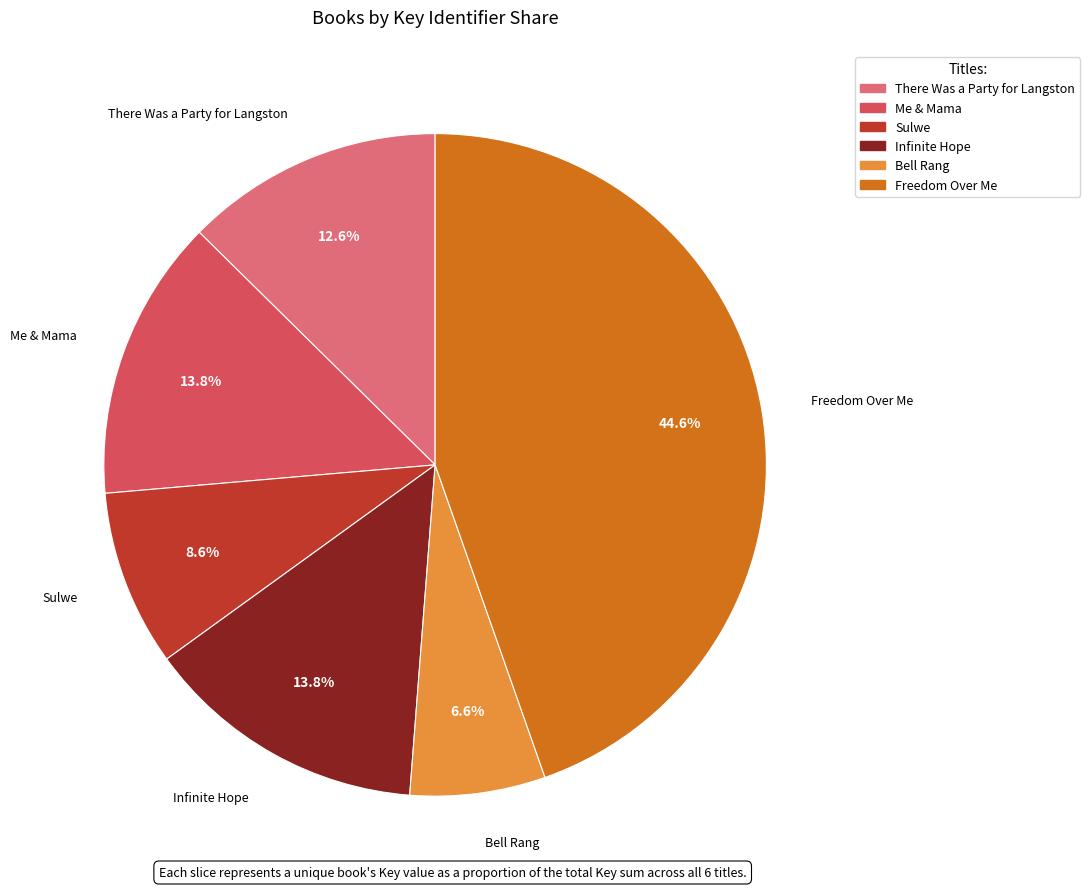

What is the ratio of the value at Me & Mama to the value at Bell Rang?

2.1